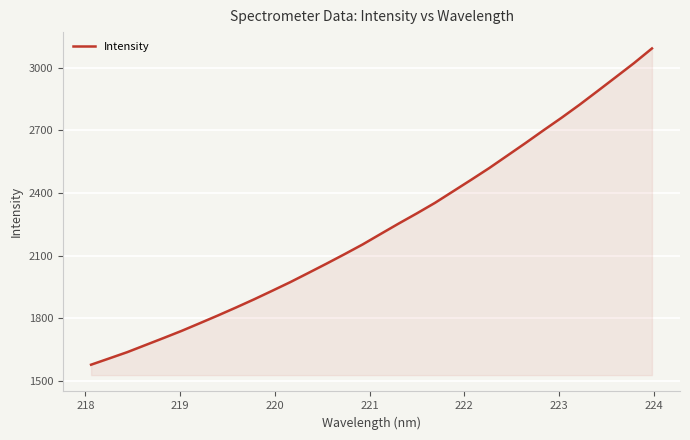

What is the difference between the maximum and minimum values?

1517.2